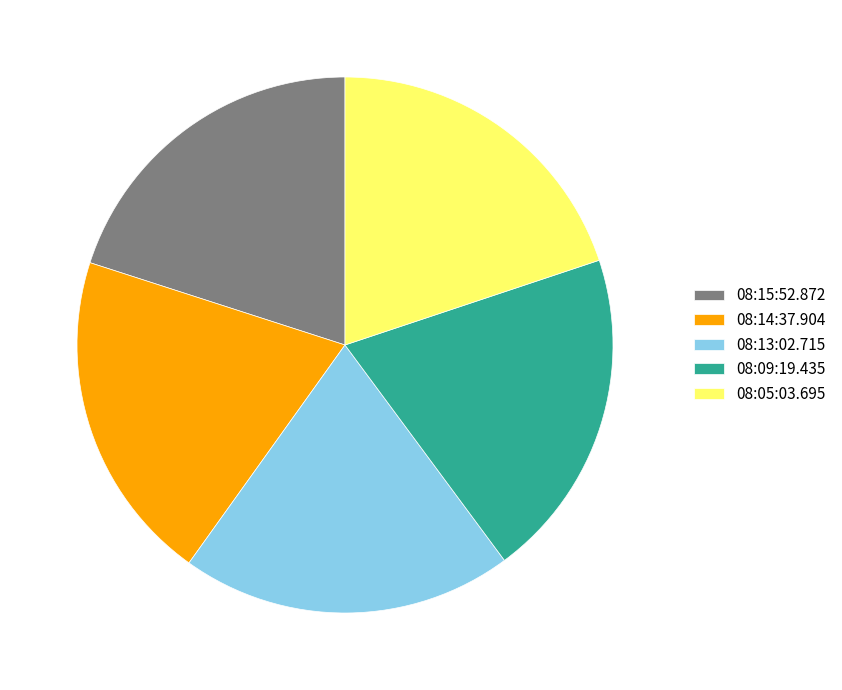

The 08:14:37.904 slice represents 20% of the pie. True or false?

True